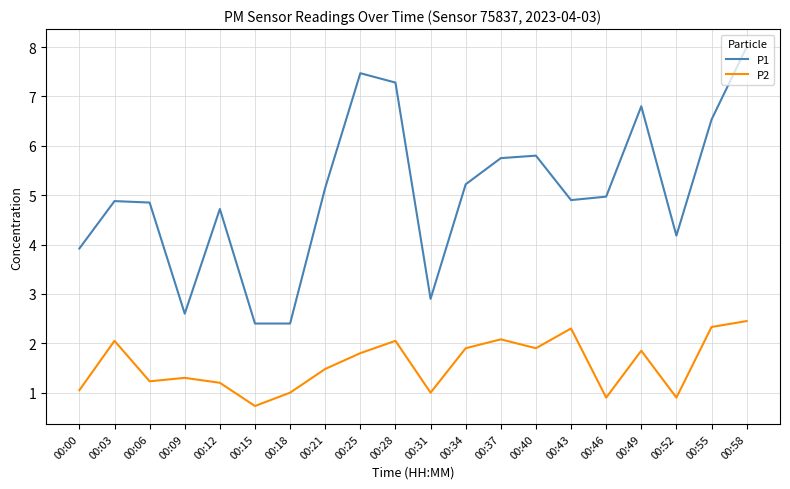

How many lines are shown in the chart?

2